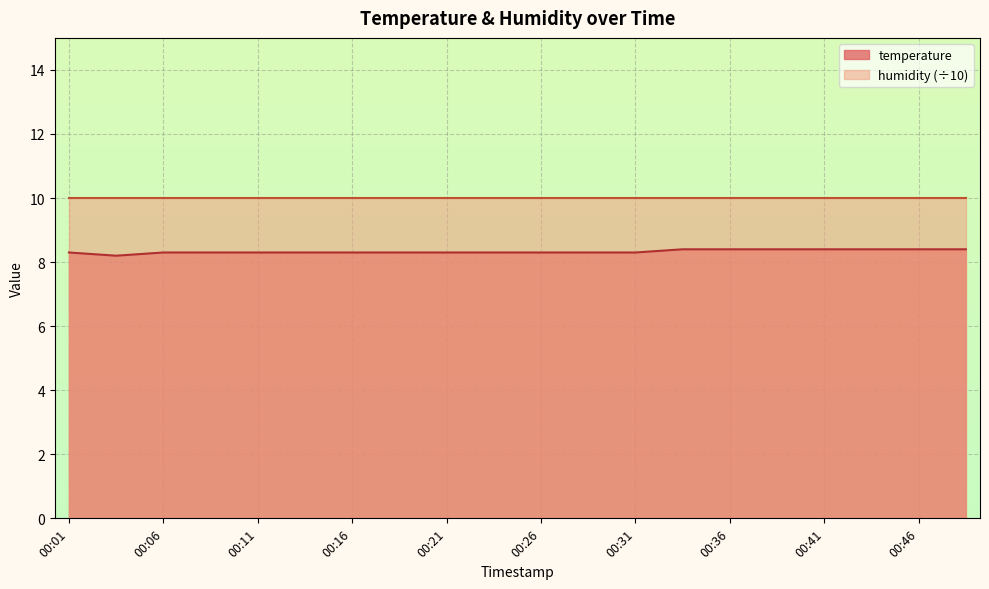

Count the values in the range 8 to 9.

20